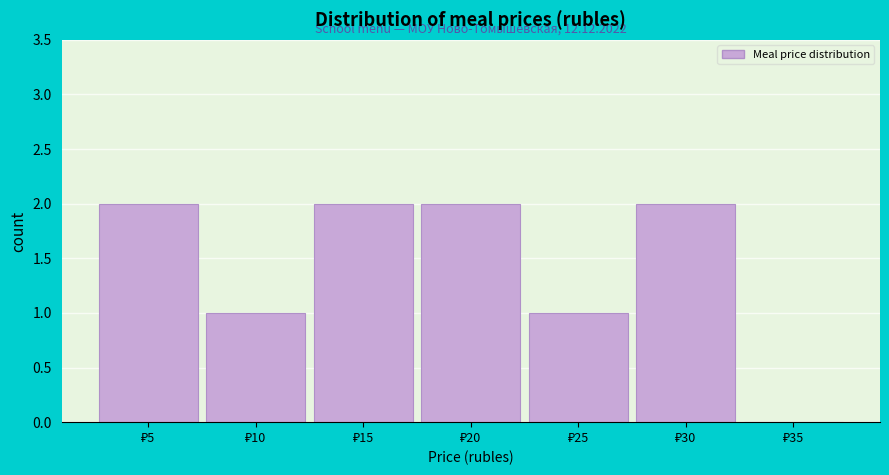

Are the bars horizontal?

No